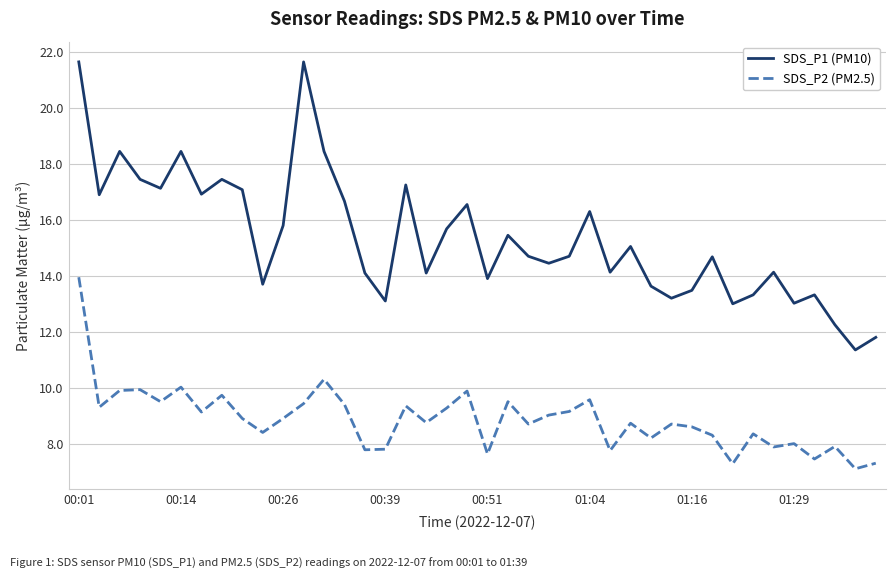

In SDS_P2 (PM2.5), how many points are higher than both neighbors (excluding endpoints)?

13